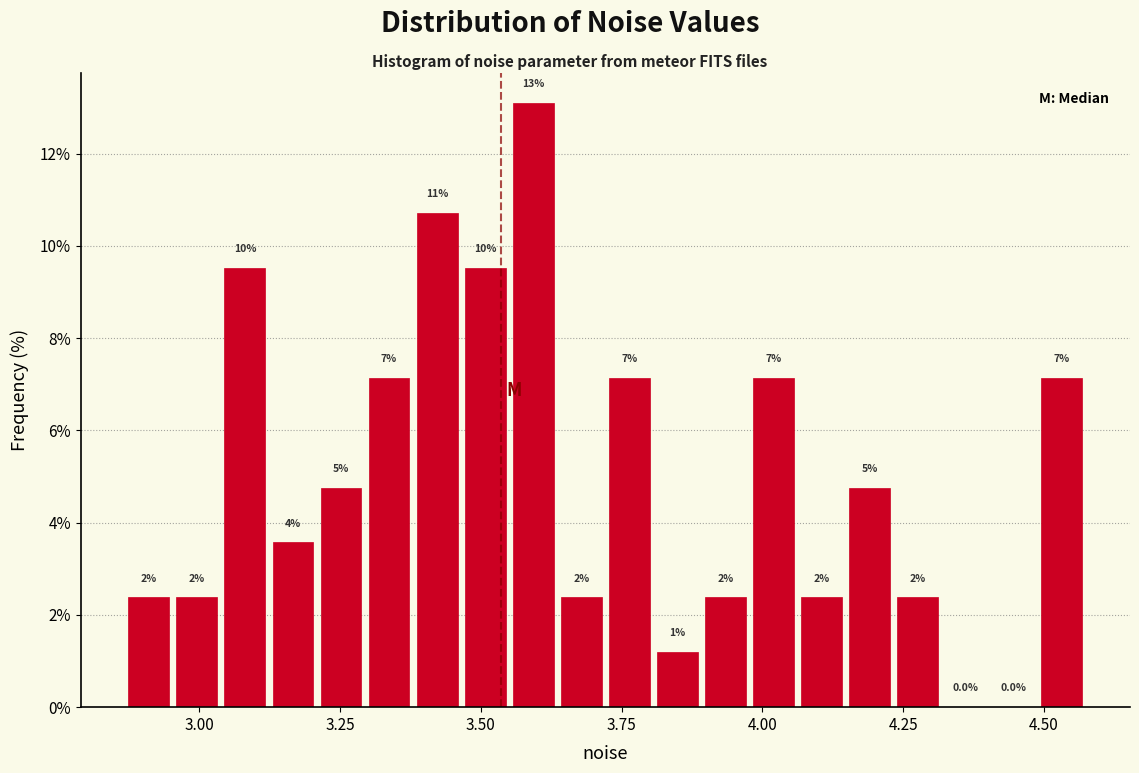

Around what value on the x-axis is the tallest bar? Give the approximate position of its centre, as read against the axis.

3.60